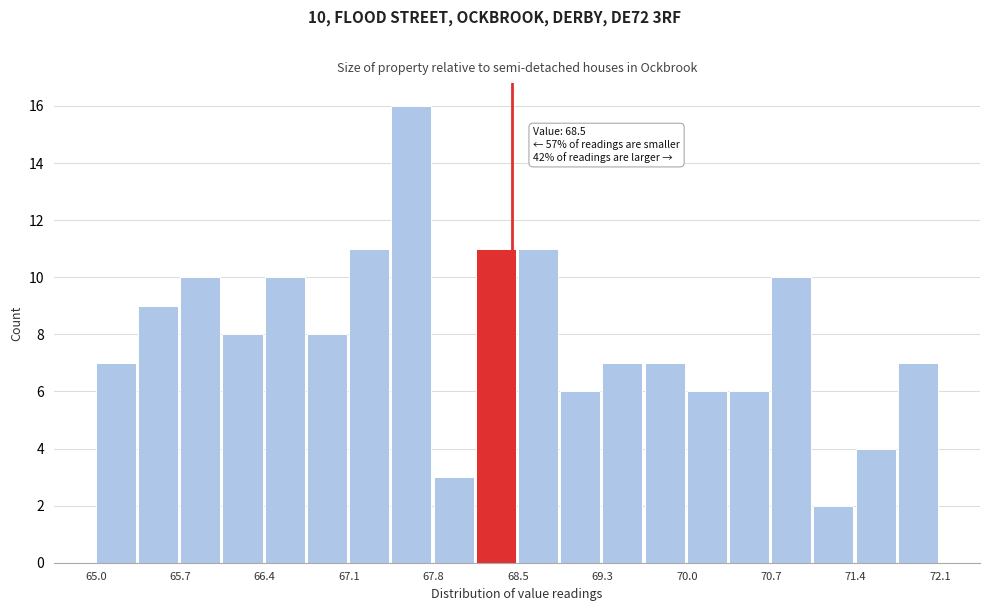

Around what value on the x-axis is the tallest bar? Give the approximate position of its centre, as read against the axis.

67.7